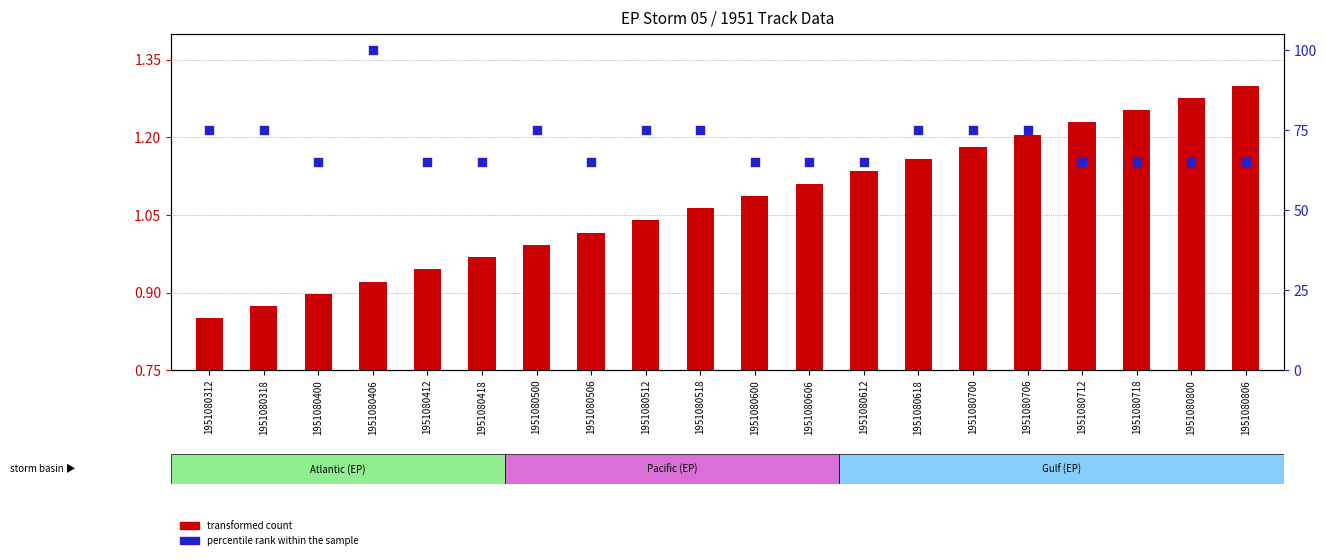

Which series has the largest total across all categories?

percentile rank within the sample